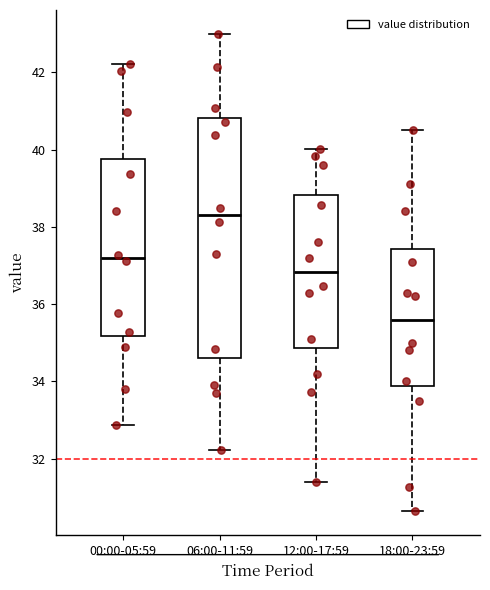

Reading left to right, transcribe this box plot: for each box, give where its median line is, the range the box spans, and where its two whiskers end, as read against the y-axis. The values are not printed on the chart, so give them approximately, as read against the axis.

00:00-05:59: median 37.2, box 35.2 to 39.8, whiskers 32.8 to 42.2
06:00-11:59: median 38.4, box 34.6 to 40.8, whiskers 32.2 to 43.0
12:00-17:59: median 36.8, box 34.8 to 38.8, whiskers 31.4 to 40.0
18:00-23:59: median 35.6, box 33.8 to 37.4, whiskers 30.6 to 40.6